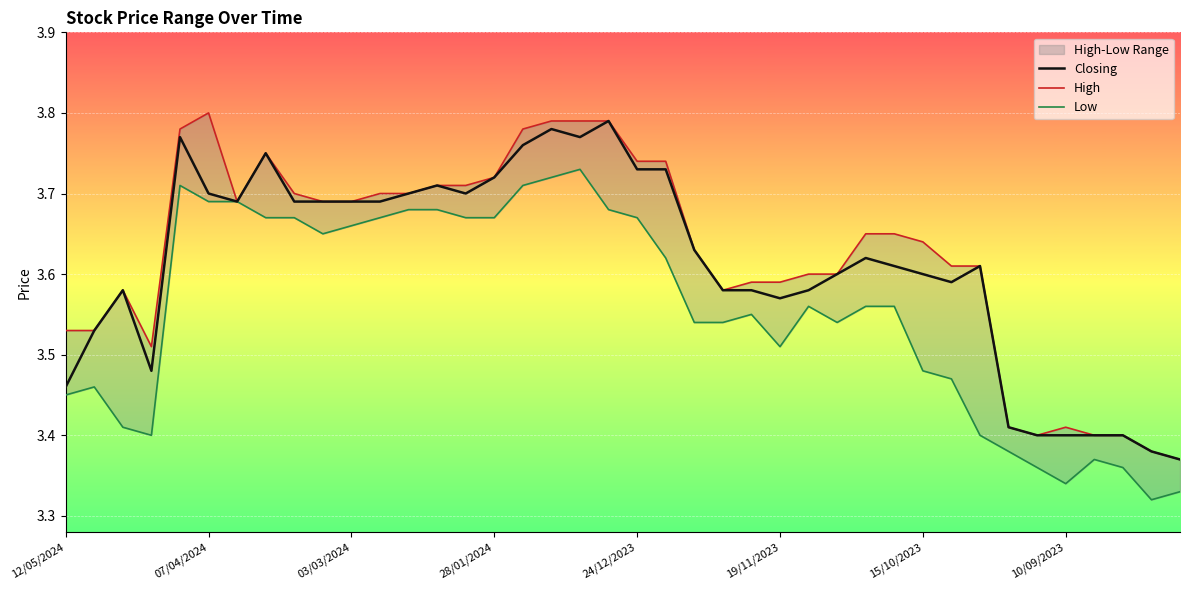

True or false: Low and High cross at least once.

False